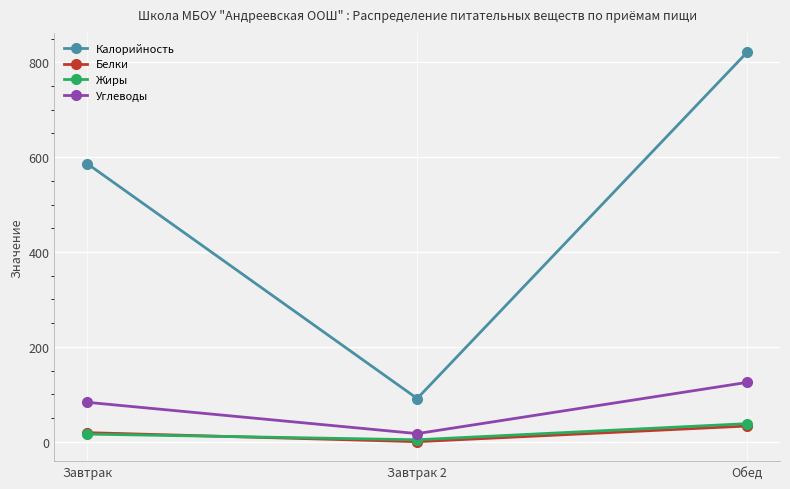

What is the sum of all Белки values?

52